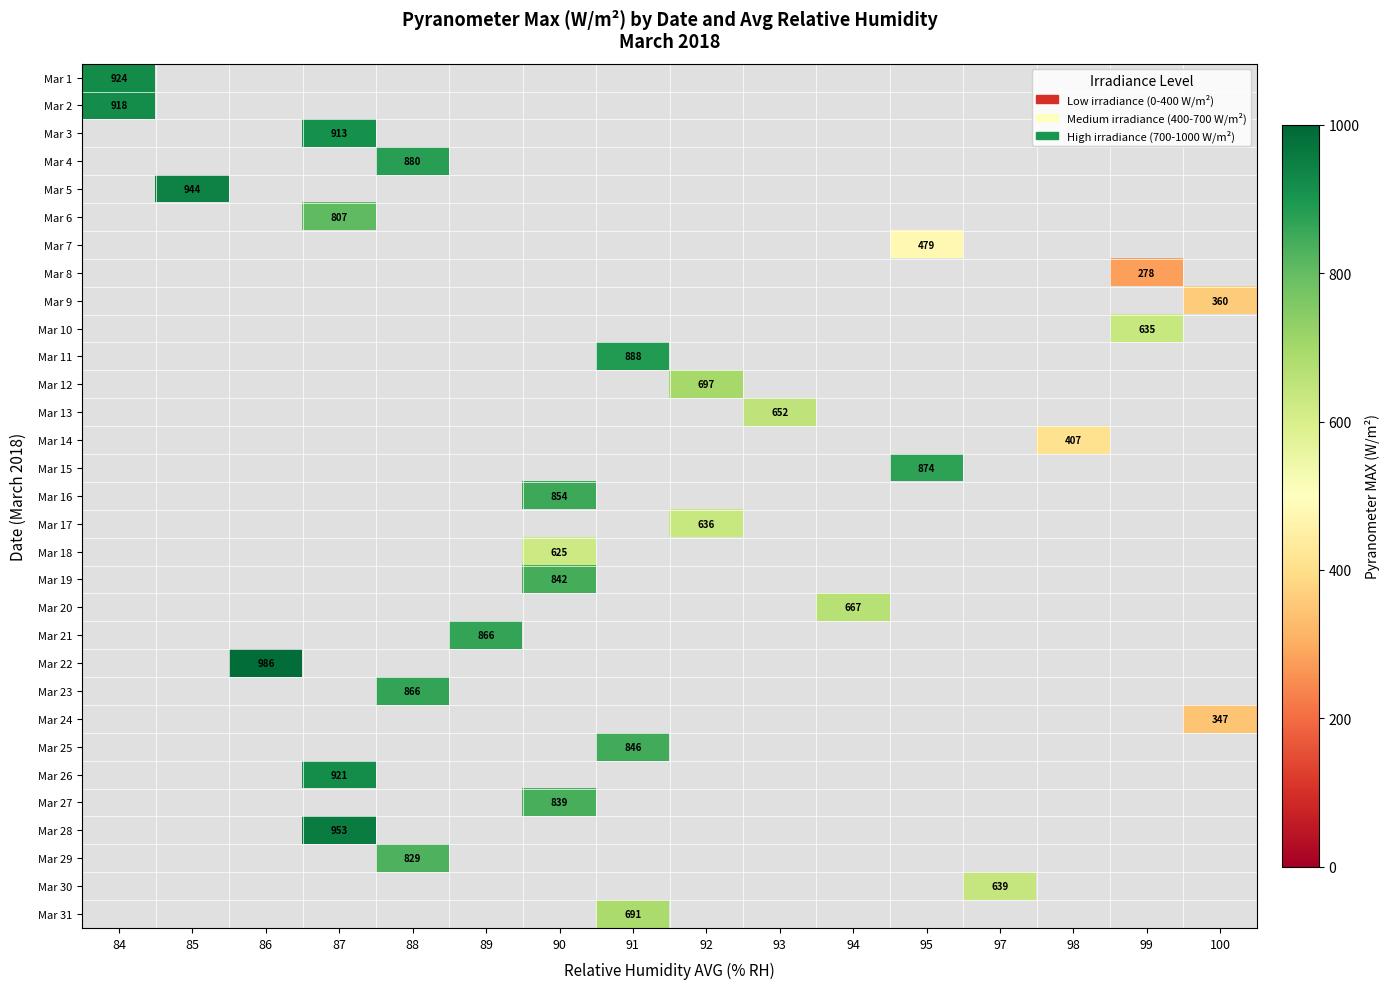

True or false: Mar 13 has a value of 404.5 at 93.

False